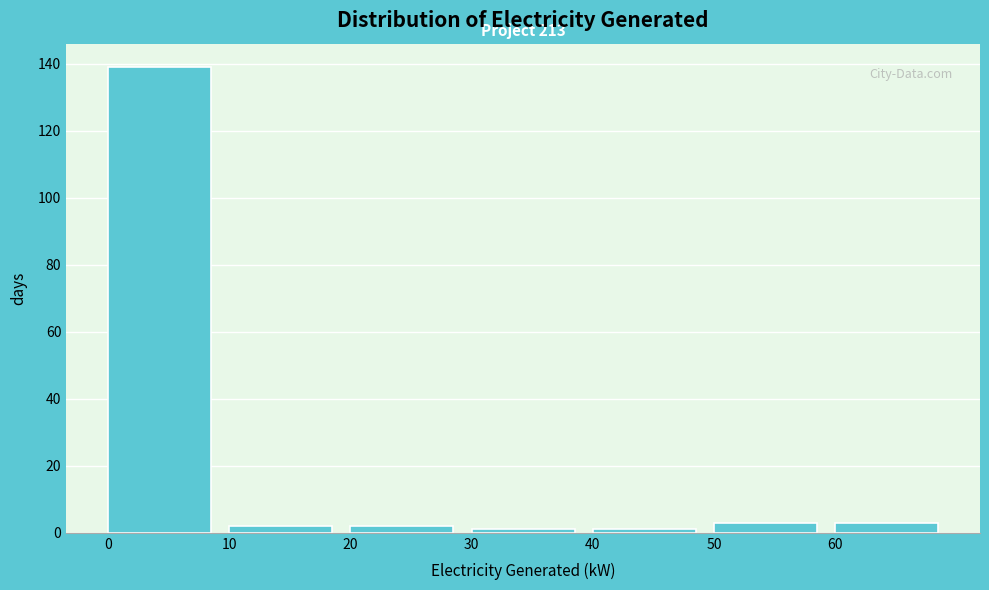

Over which range of the x-axis is the bar tallest?

0 to 10